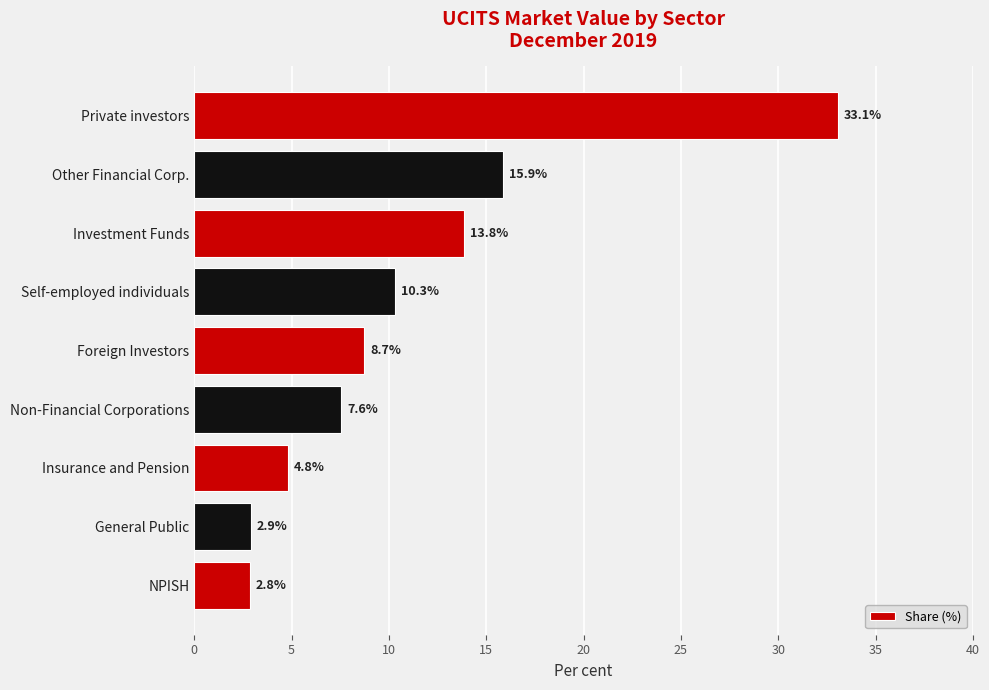

Read the value at Other Financial Corp..

15.9